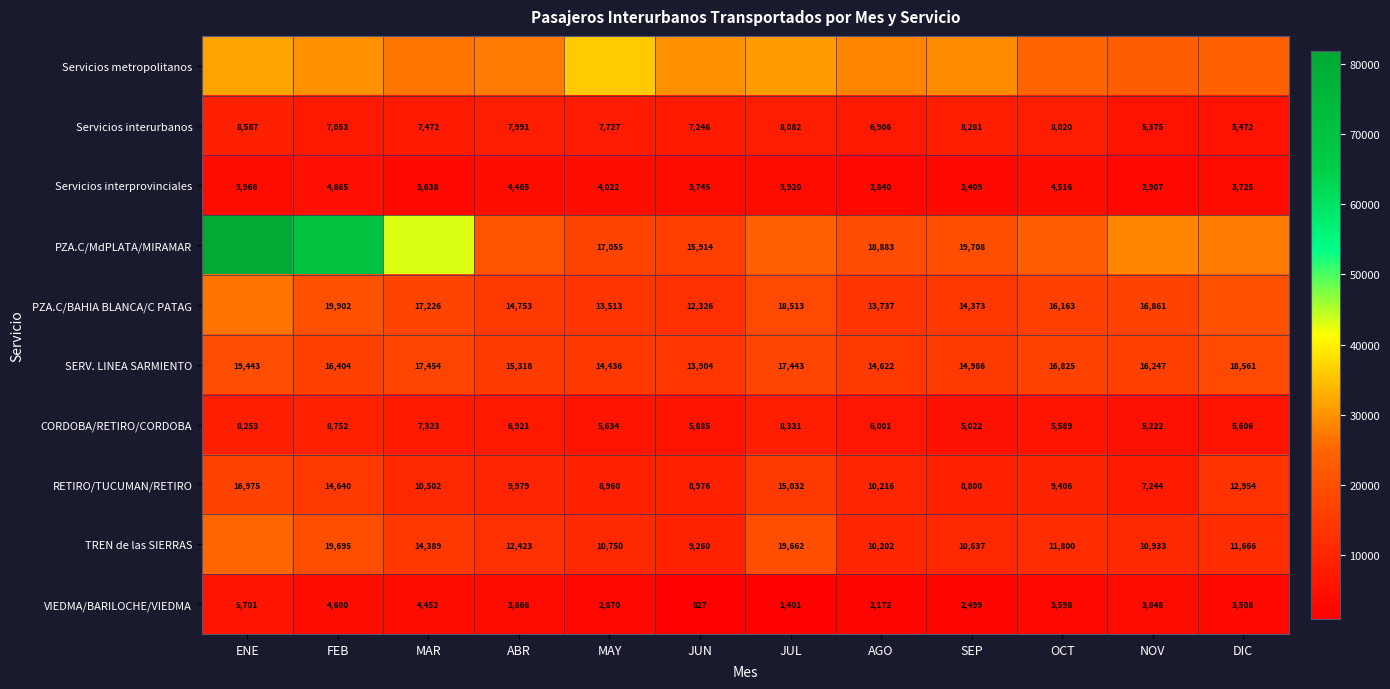

Is the value of PZA.C/BAHIA BLANCA/C PATAG at FEB greater than the value of Servicios interprovinciales at MAR?

Yes